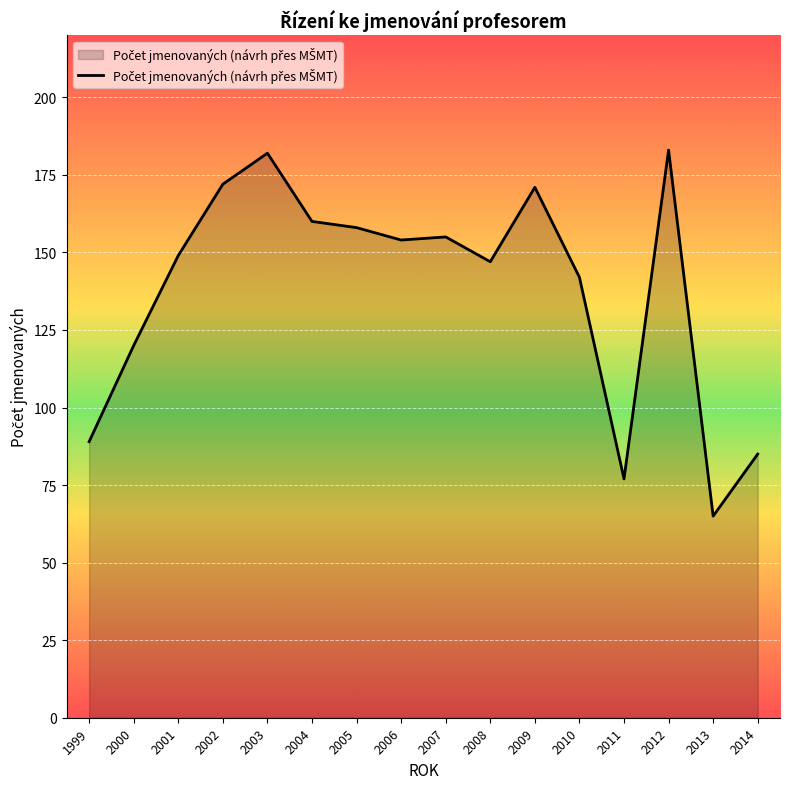

What is the difference between the second highest and minimum values?

117